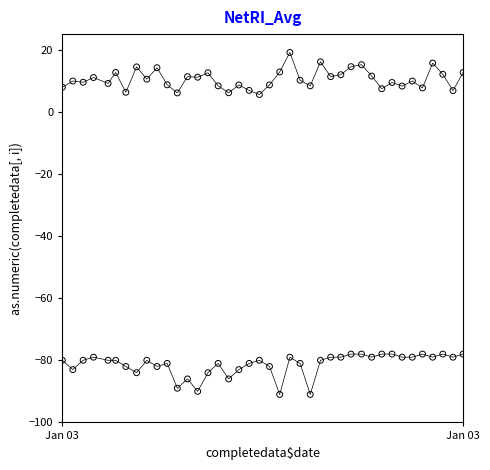

Across all data points, what is the range of Y values (max minus min)?

110.1